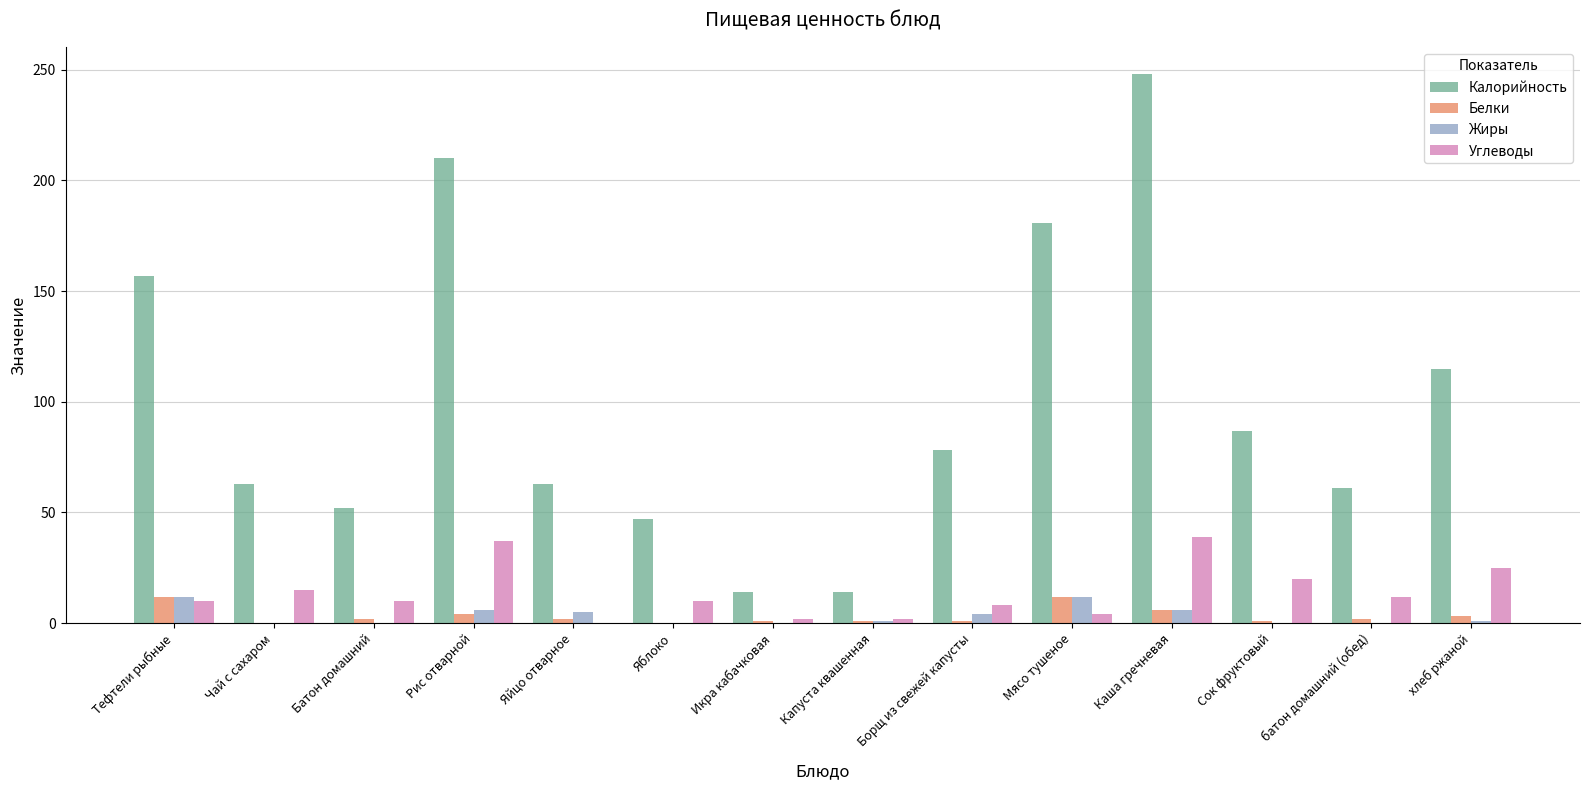

Are the bars grouped side by side (vs. stacked)?

Yes